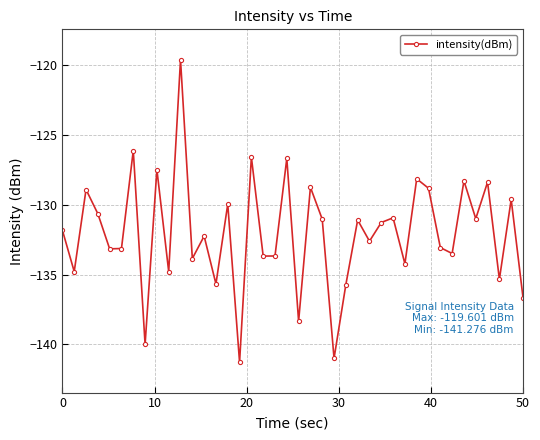

What is the greatest value displayed?

-119.6